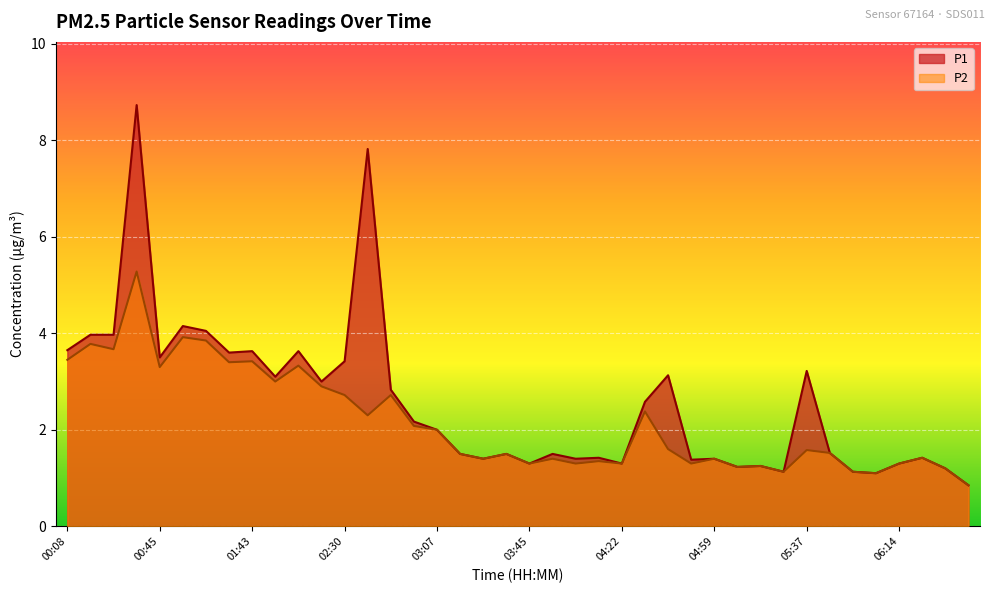

Which series has the widest spread of values?

P1